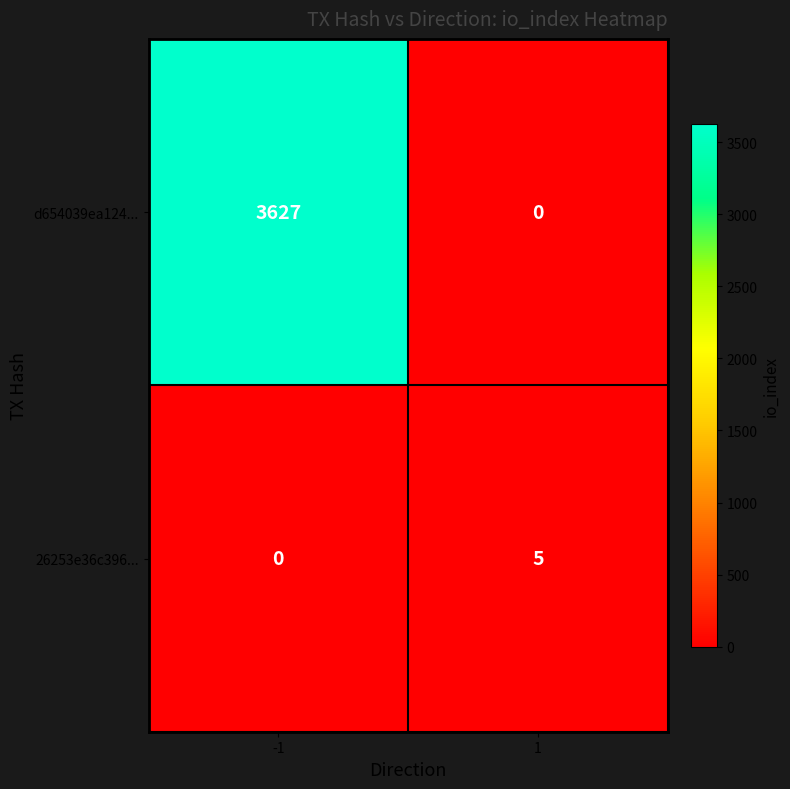

Rank the series at 1 from lowest to highest value.

d654039ea124..., 26253e36c396...